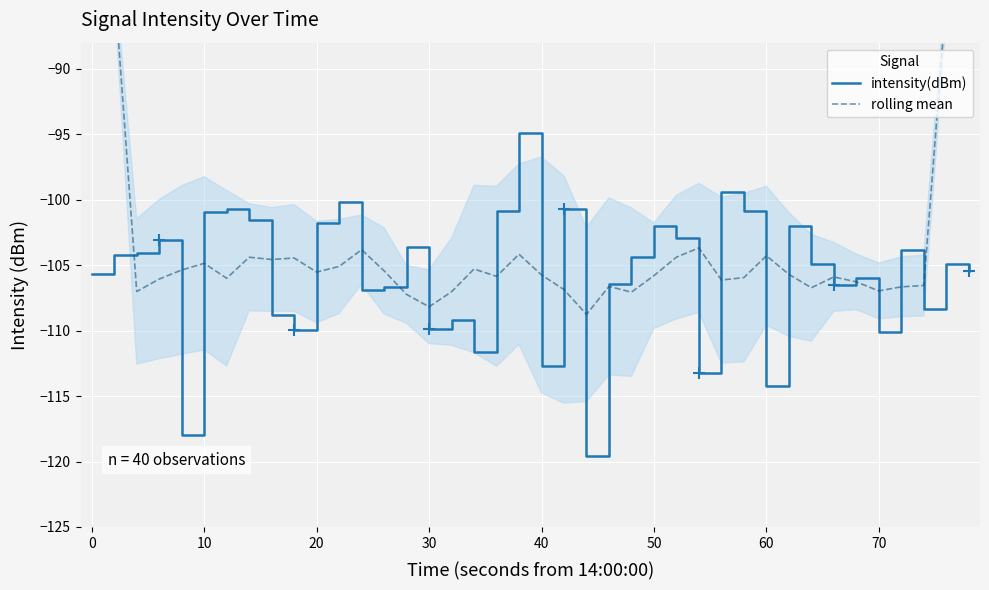

True or false: rolling mean has more than 2 points higher than both neighbors.

True